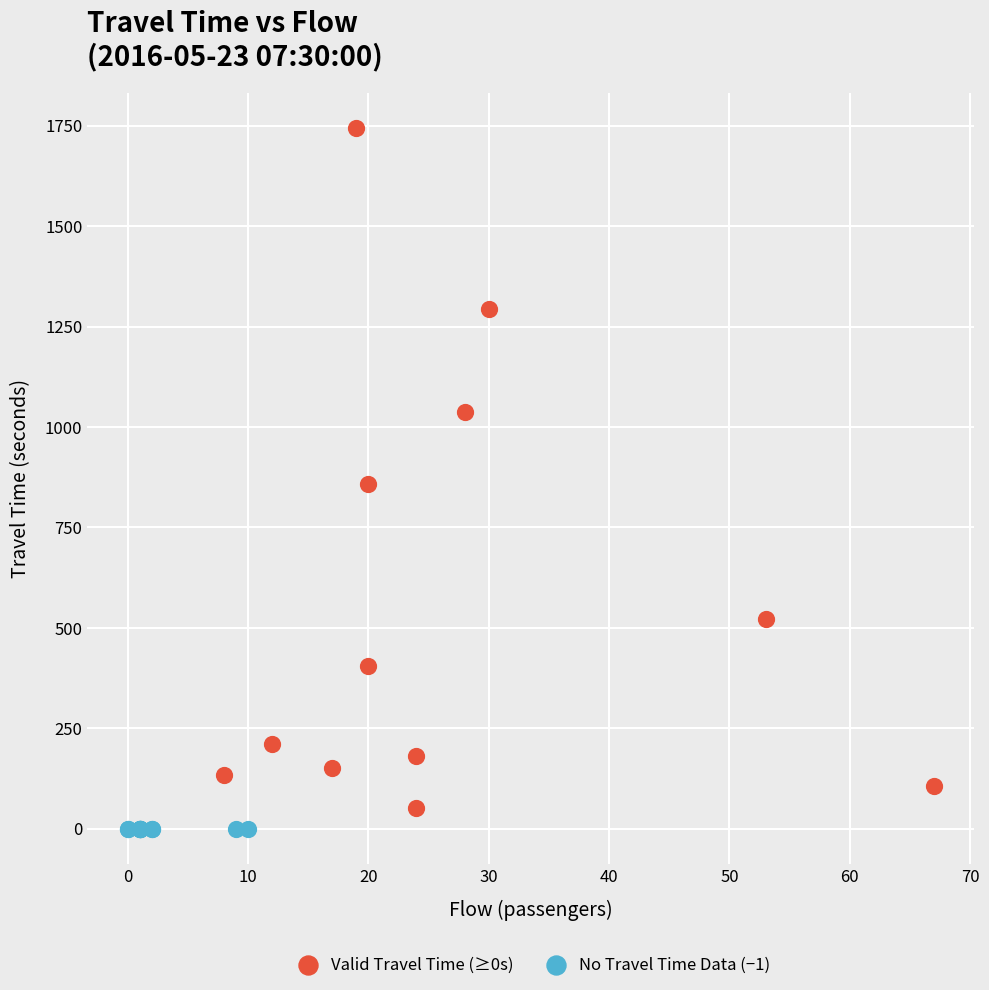

Which series reaches the maximum Y coordinate?

Valid Travel Time (≥0s)